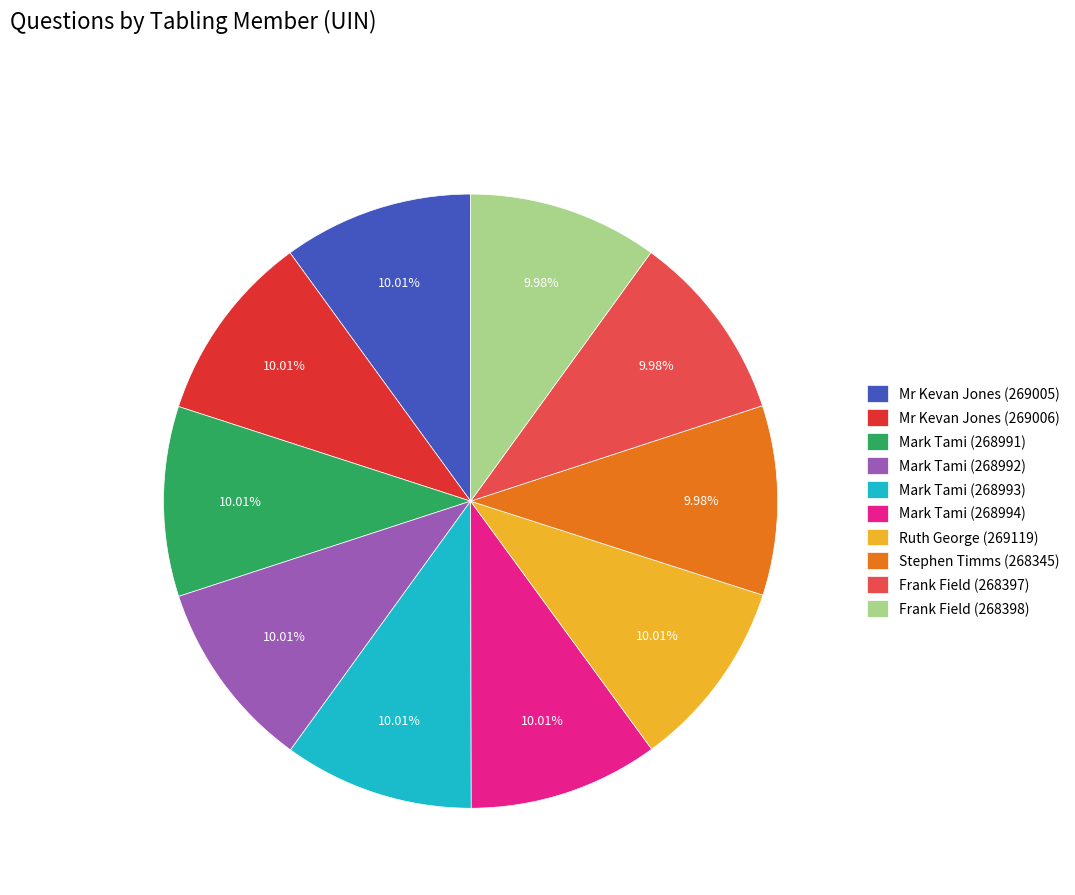

Does any single category account for the majority?

No